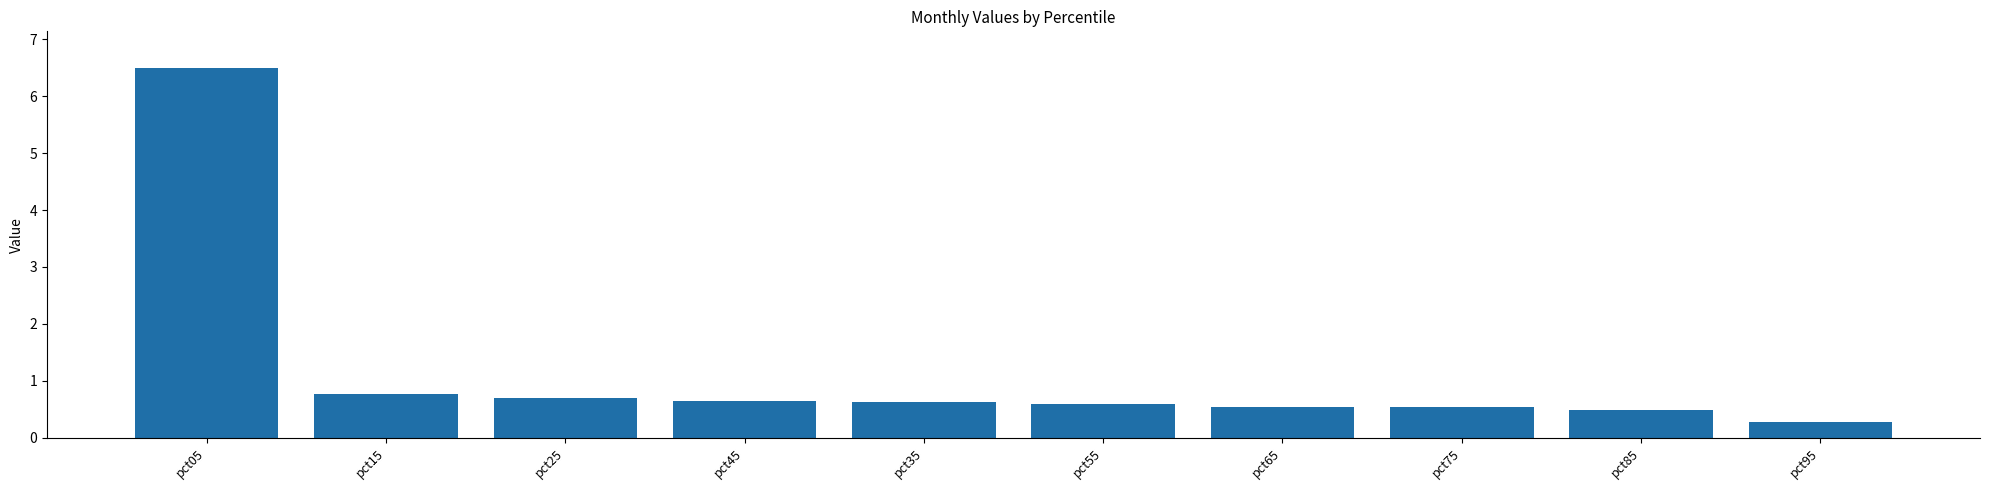

Reading right to left, transcribe all the data shown in this chart.

0.3	0.5	0.5	0.5	0.6	0.6	0.6	0.7	0.8	6.5